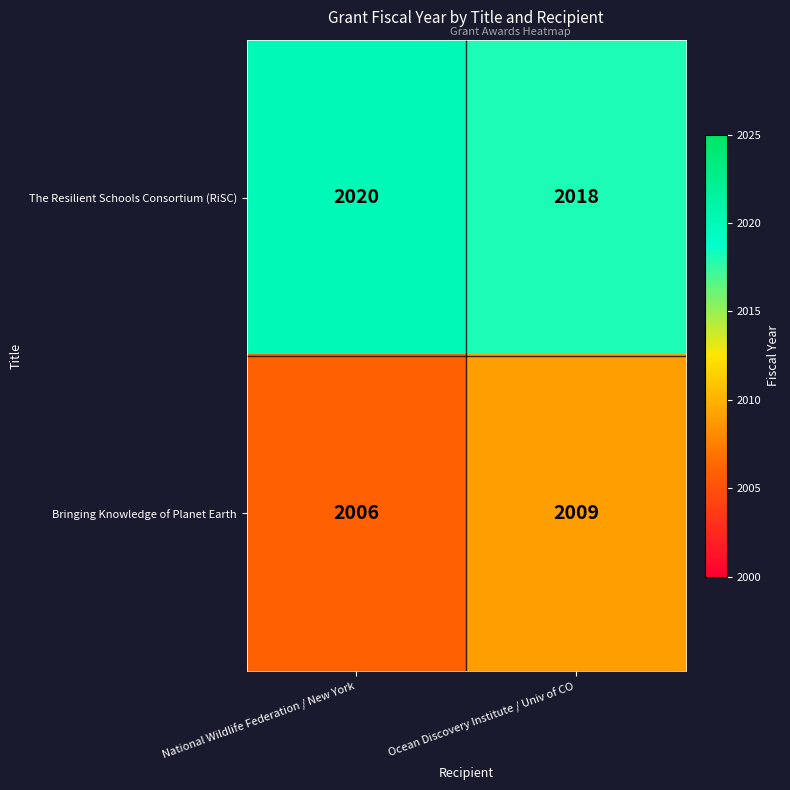

Rank the series by their maximum value, from highest to lowest.

The Resilient Schools Consortium (RiSC), Bringing Knowledge of Planet Earth